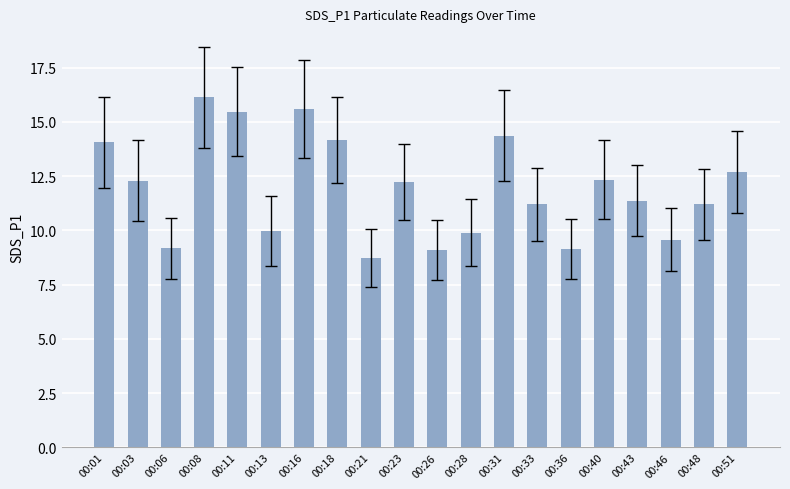

What is the average value?

11.9